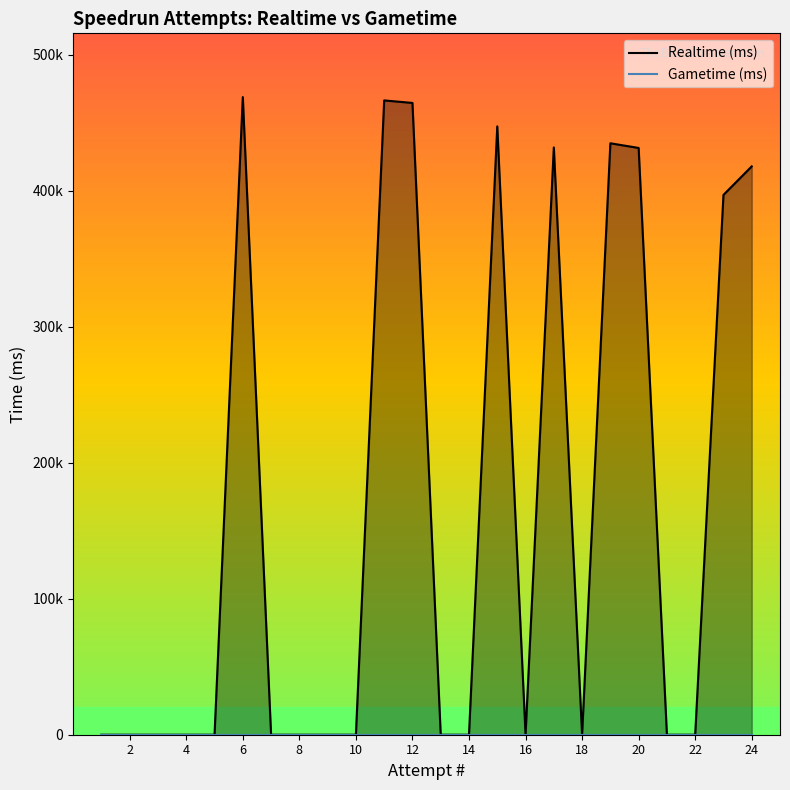

Which series has the largest total across all categories?

Realtime (ms)